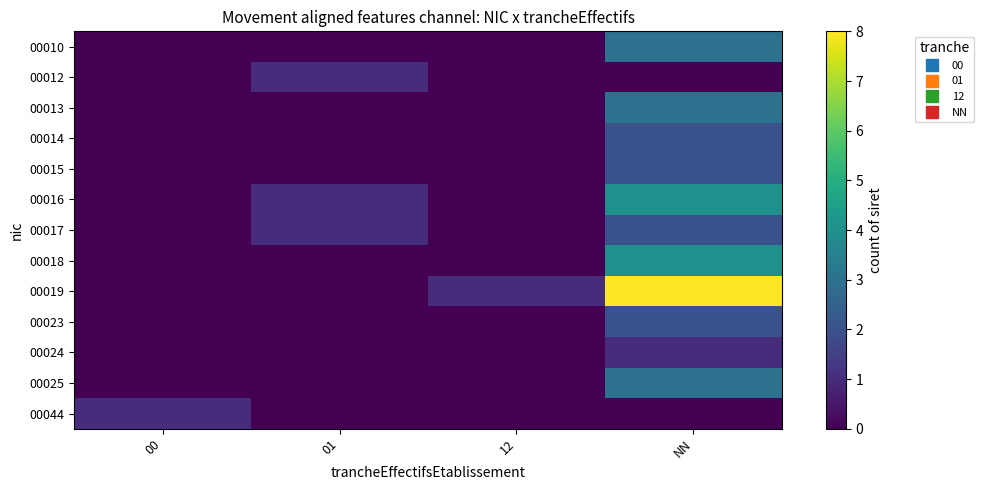

Which label corresponds to the largest value in the chart?

NN